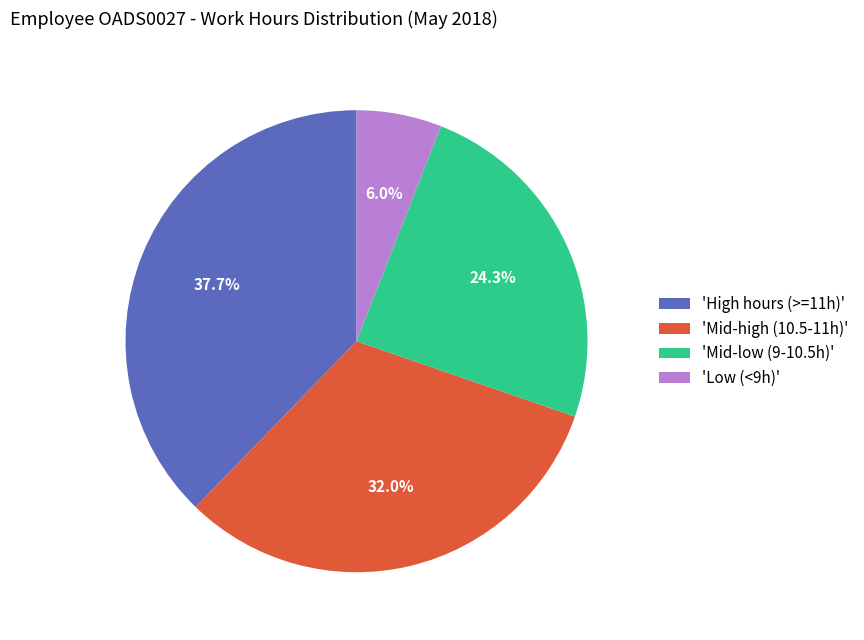

Between 'Mid-high (10.5-11h)' and 'Mid-low (9-10.5h)', which is larger?

'Mid-high (10.5-11h)'